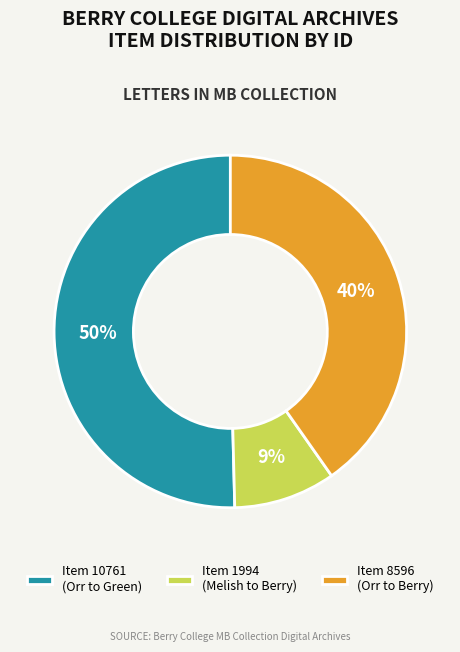

To the nearest percent, what is the average slice percentage?

33%